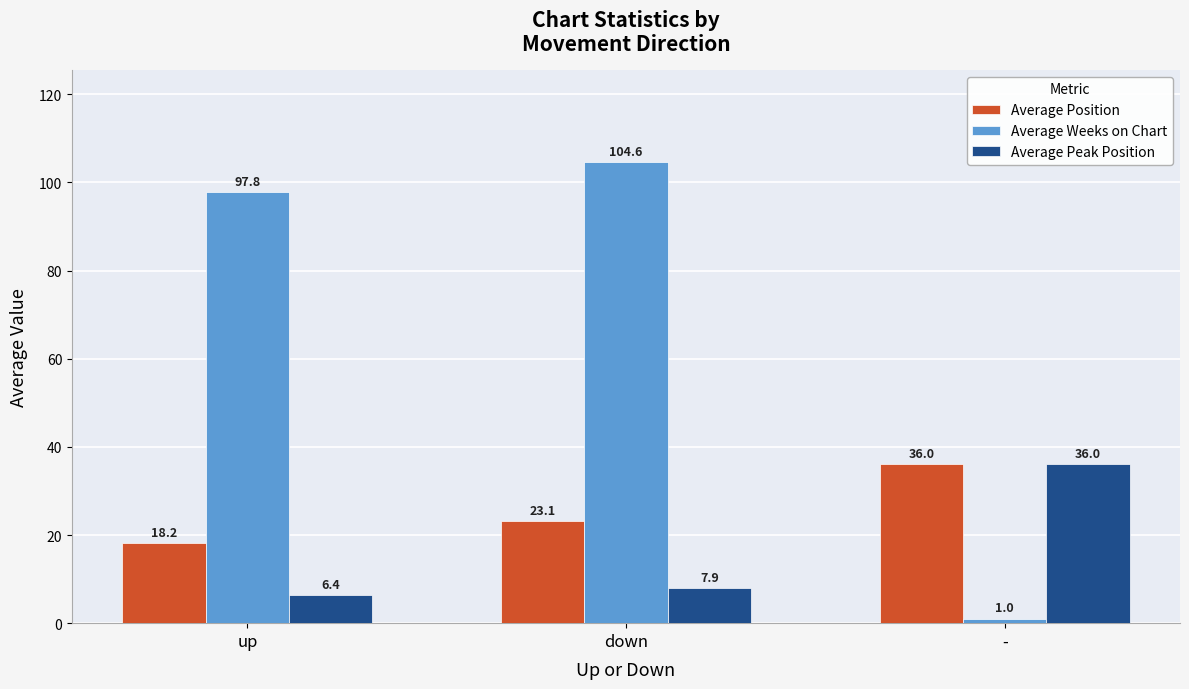

Which category has the lowest value in the Average Peak Position series?

up